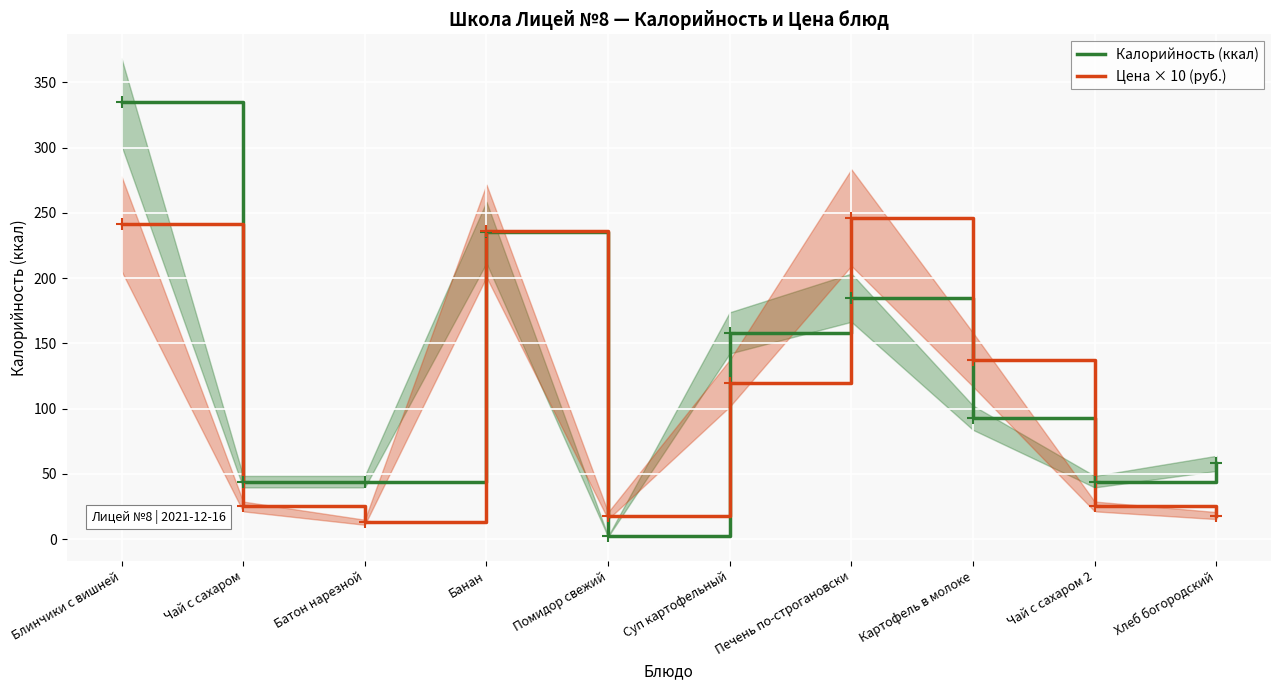

Reading left to right, what are all the values shown in this chart?

Калорийность (ккал): 335.0	44.0	44.0	235.0	2.0	158.0	185.0	93.0	44.0	58.0
Цена × 10 (руб.): 241.7	25.0	12.9	236.2	17.9	119.4	246.4	137.5	25.0	18.0